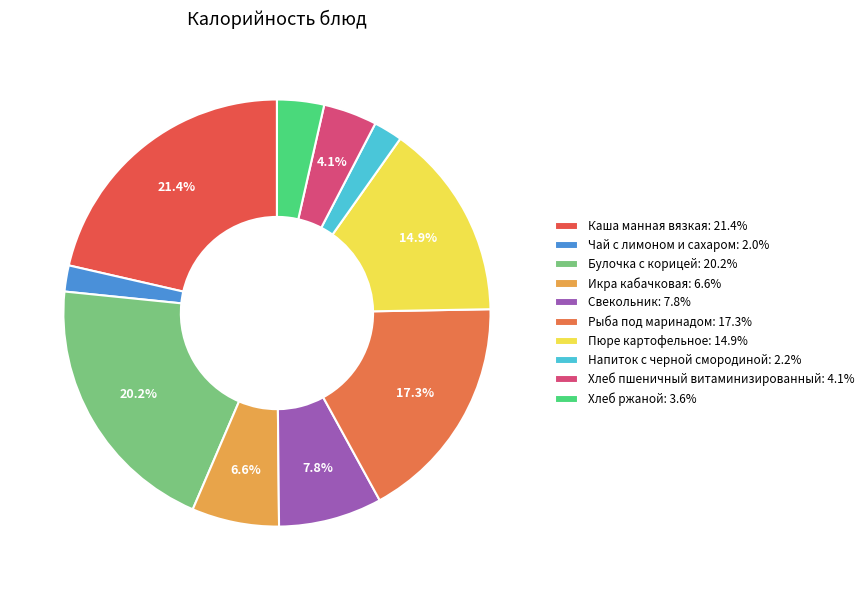

How many slices are in this pie chart?

10